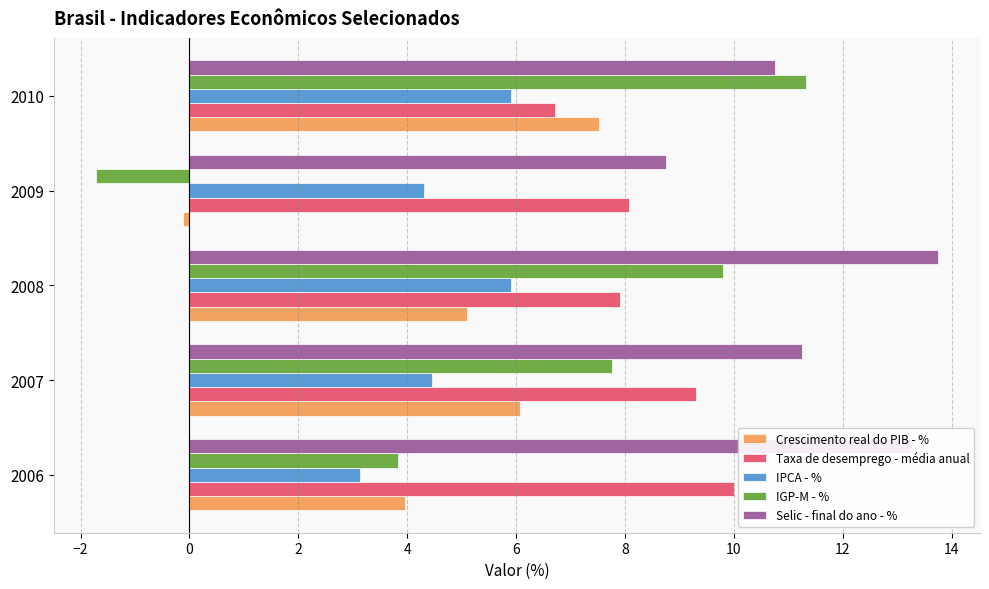

Rank the series by their maximum value, from highest to lowest.

Selic - final do ano - %, IGP-M - %, Taxa de desemprego - média anual, Crescimento real do PIB - %, IPCA - %